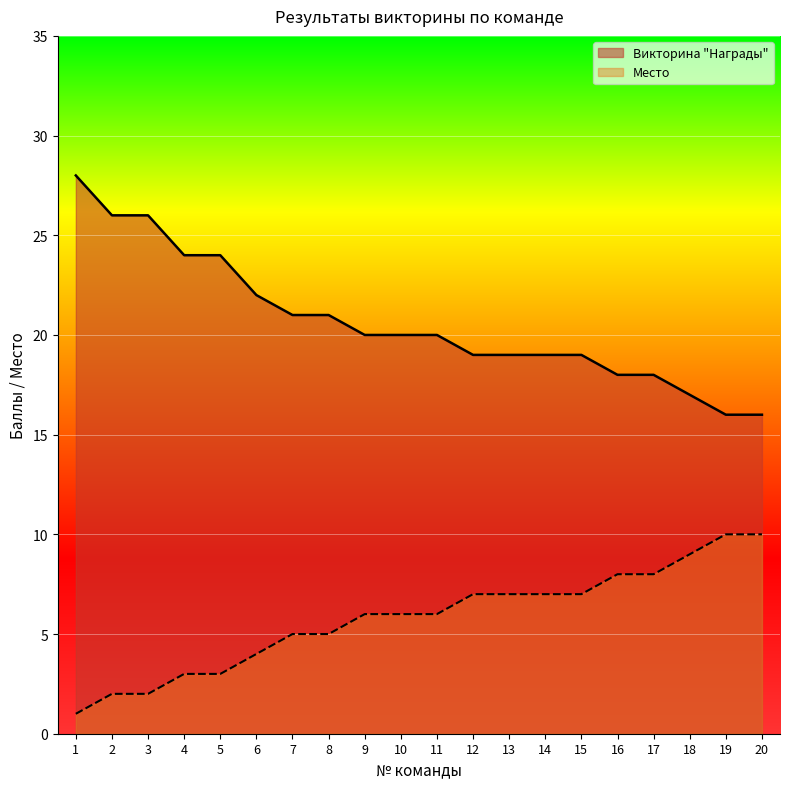

Which series has the largest total across all categories?

Викторина "Награды"